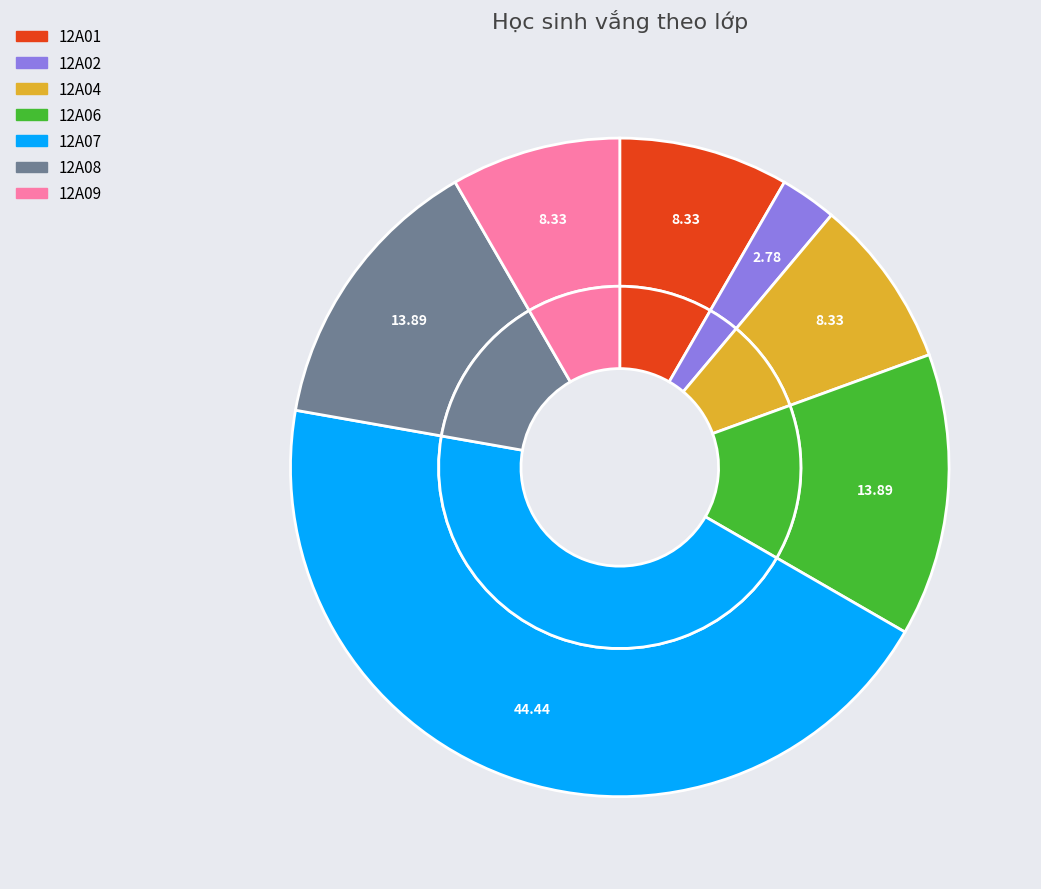

Which slice is the smallest?

12A02